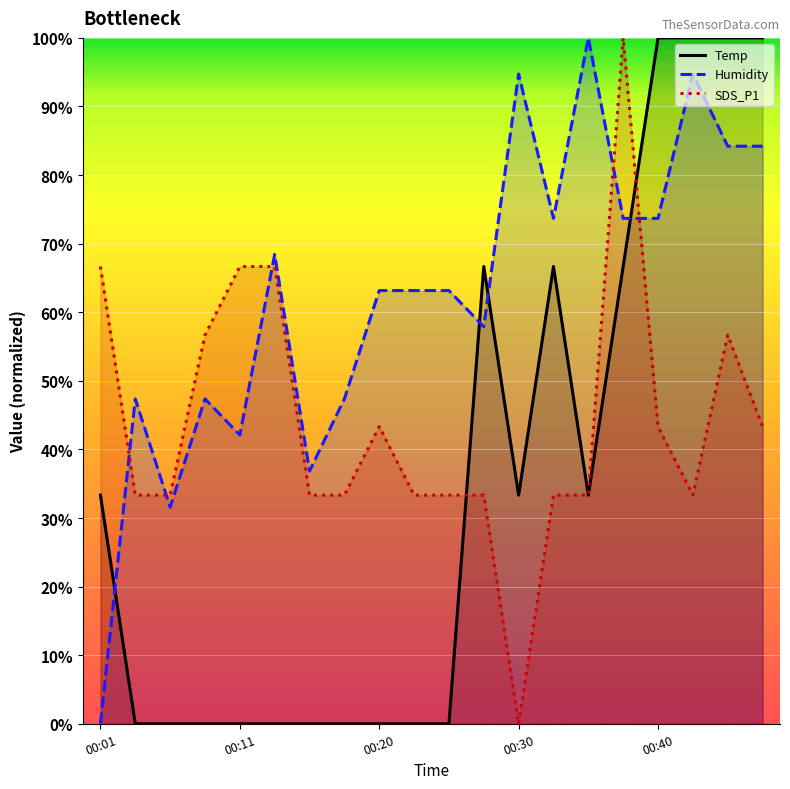

How many interior local valleys does the Temp series have?

2